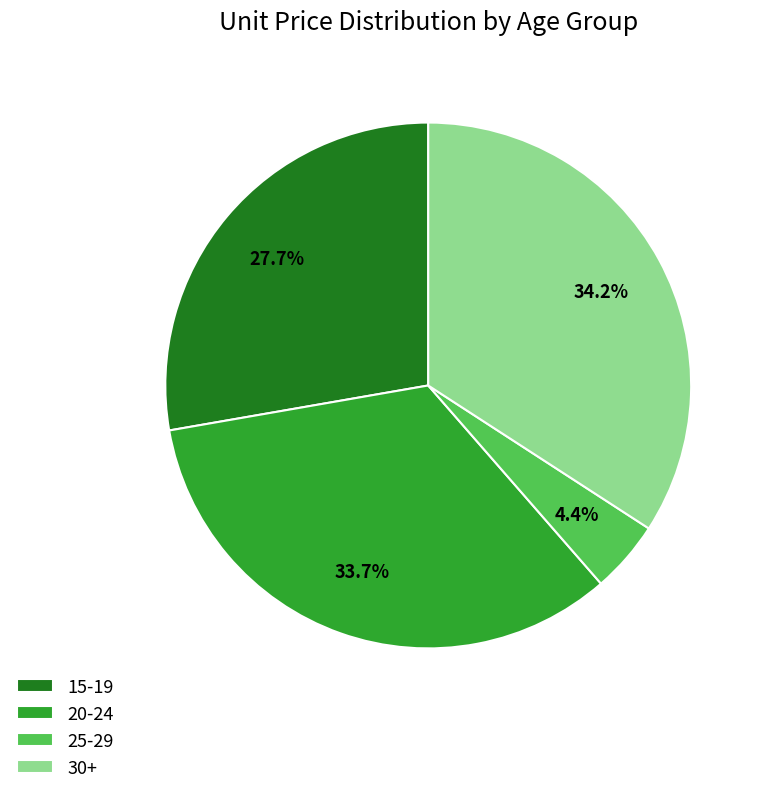

To the nearest percent, what is the average slice percentage?

25%